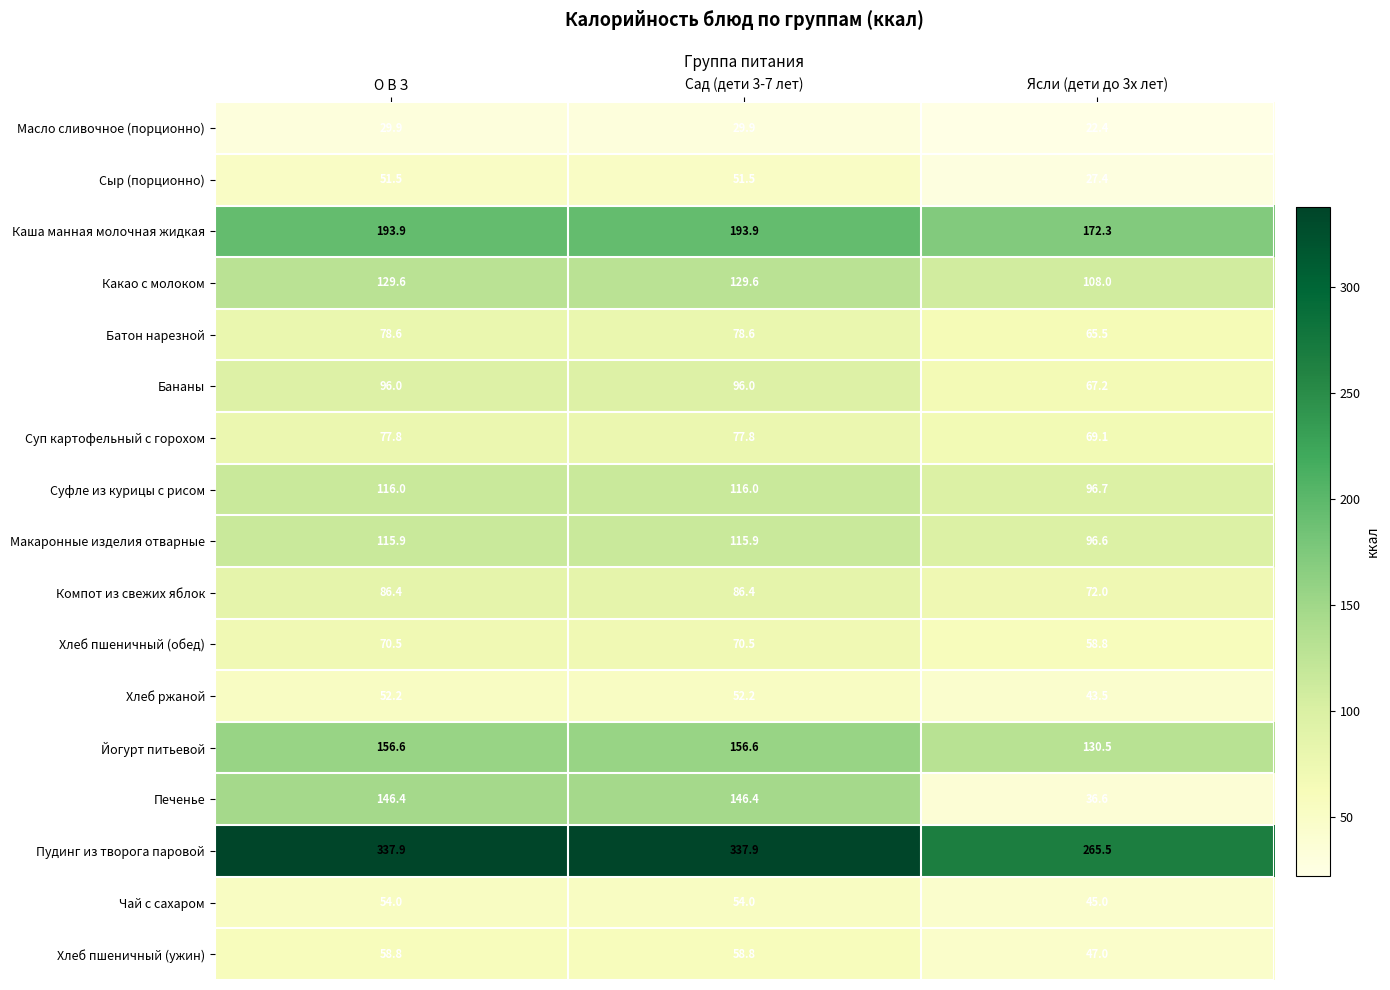

Is it true that Суфле из курицы с рисом equals 162.4 at Сад (дети 3-7 лет)?

False